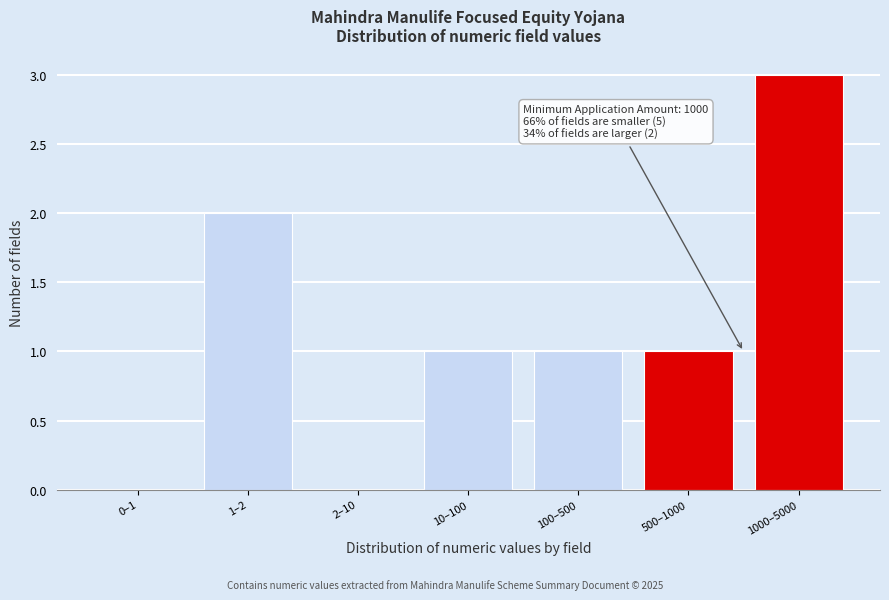

Reading left to right, extract all data points from this chart.

0–1=0	1–2=2	2–10=0	10–100=1	100–500=1	500–1000=1	1000–5000=3